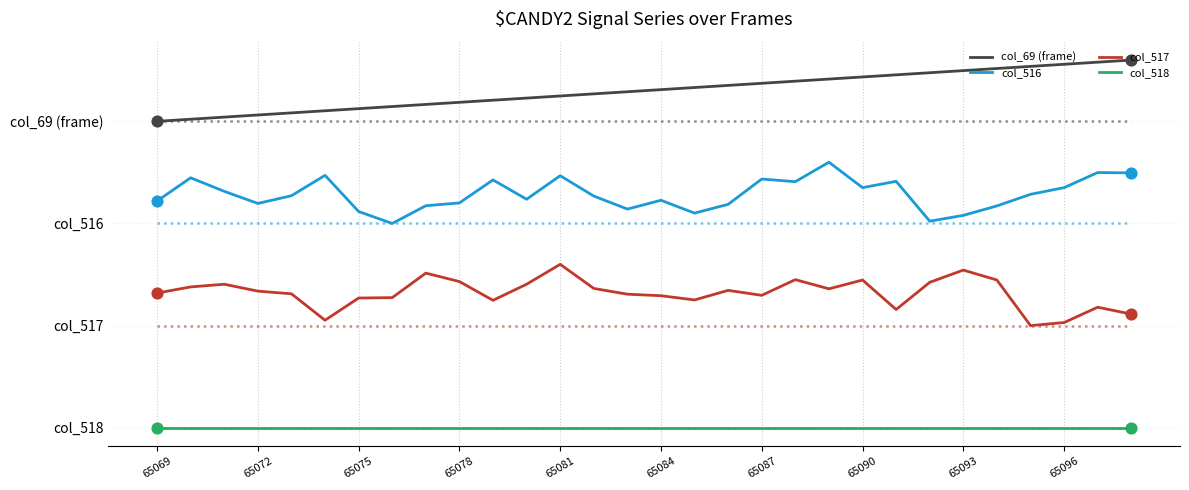

What are all the series names shown in the legend?

col_69 (frame), col_516, col_517, col_518